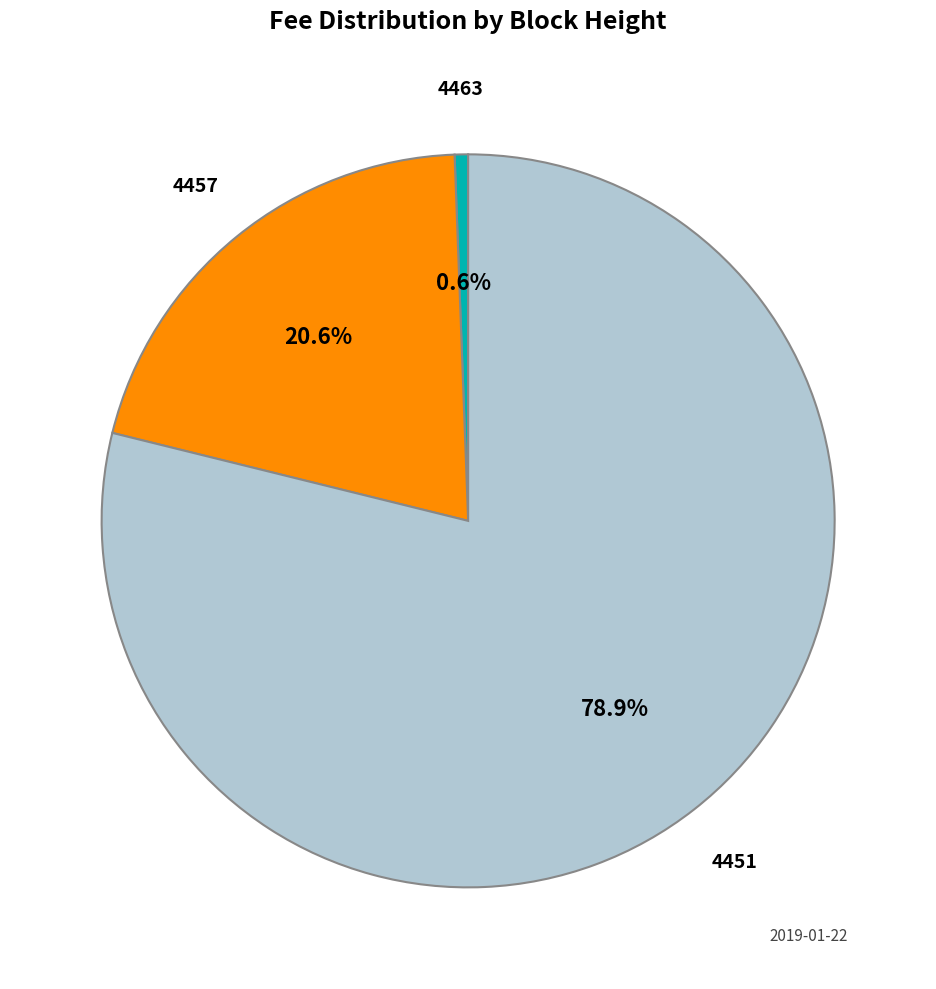

Does 4451 represent more than half of the total?

Yes